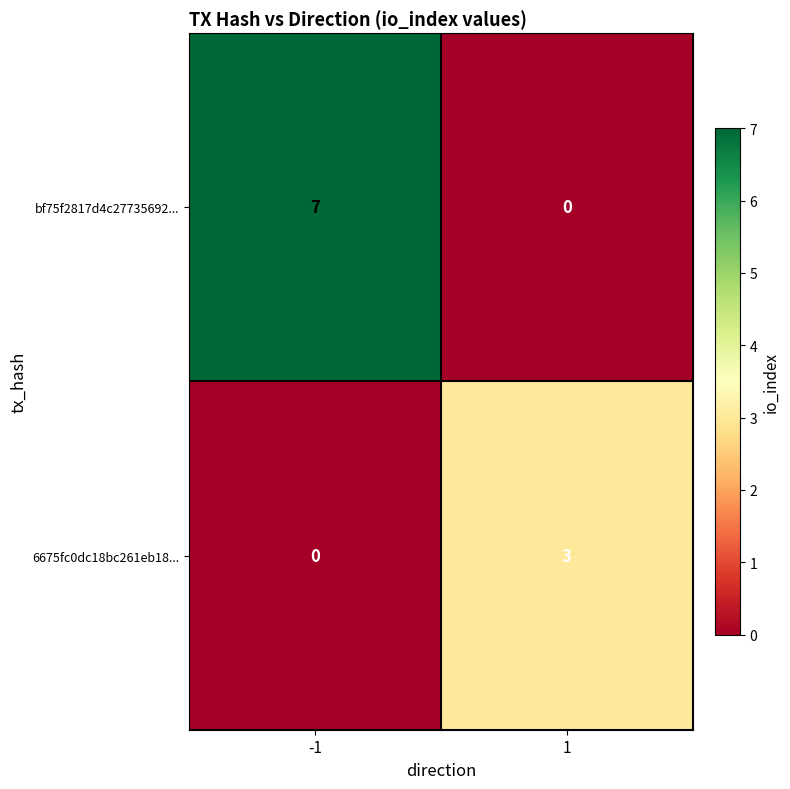

How many data points does each series have?

2